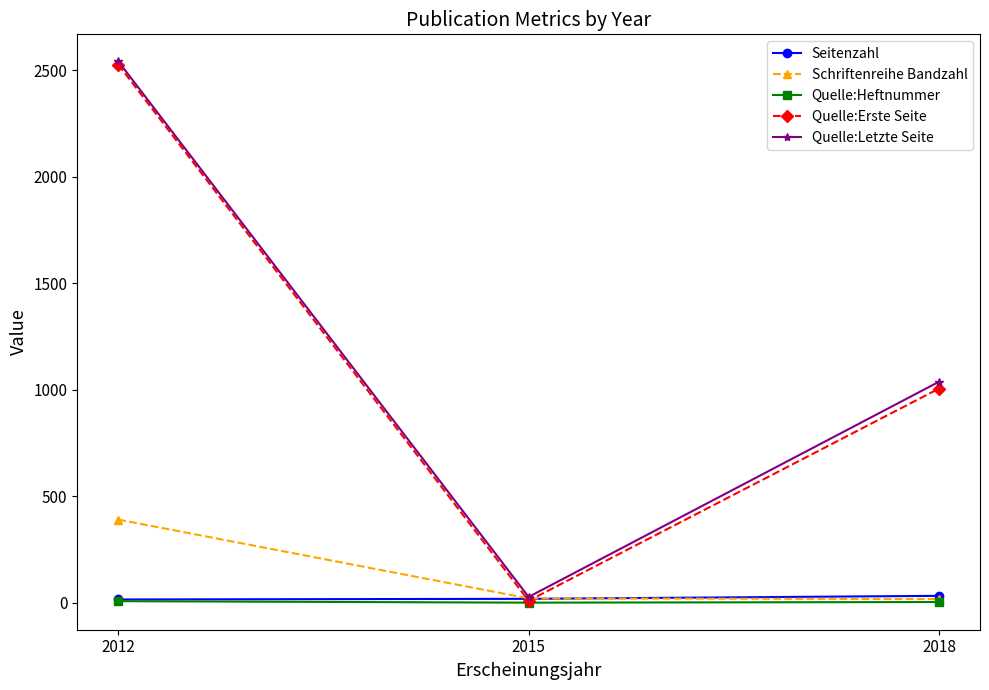

How many categories are shown in the chart?

3